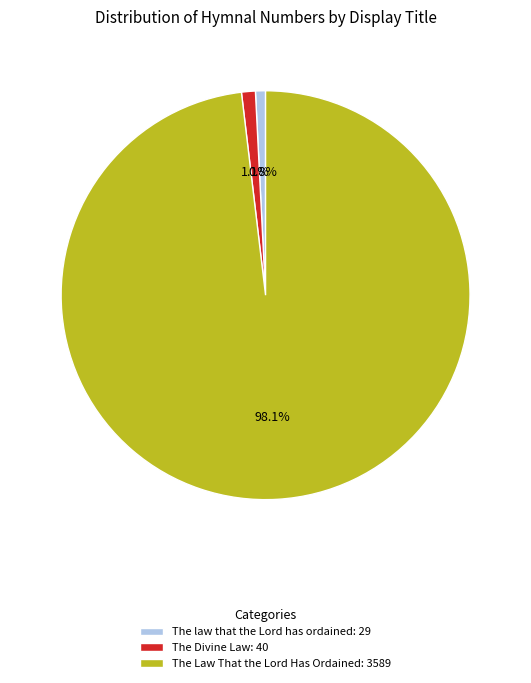

Does The Law That the Lord Has Ordained account for over 50% of the chart?

Yes